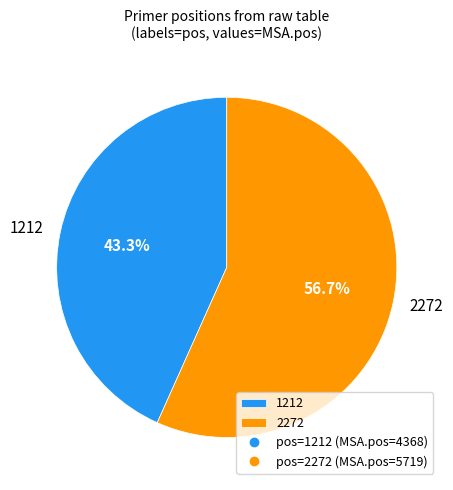

Which category has the smallest portion of the pie?

1212